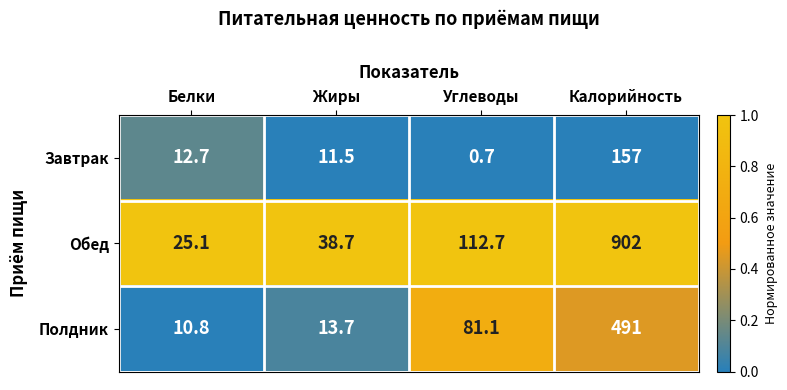

What is the average value of the Полдник series?

149.2